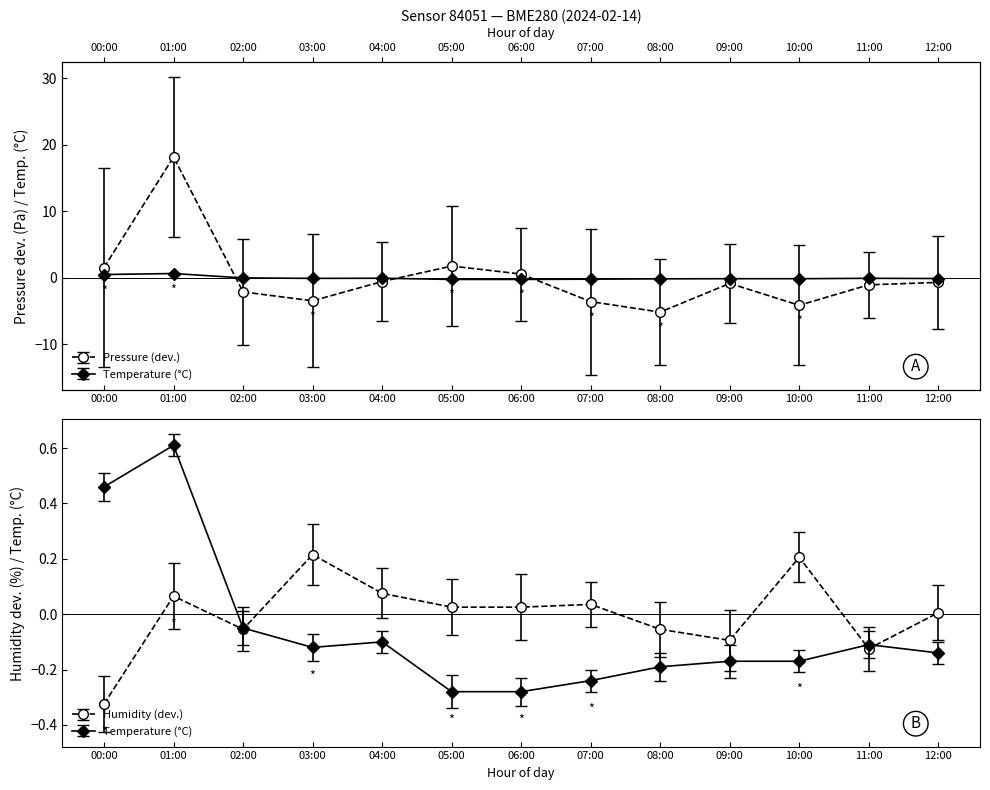

Which series has the largest range (max minus min)?

pressure